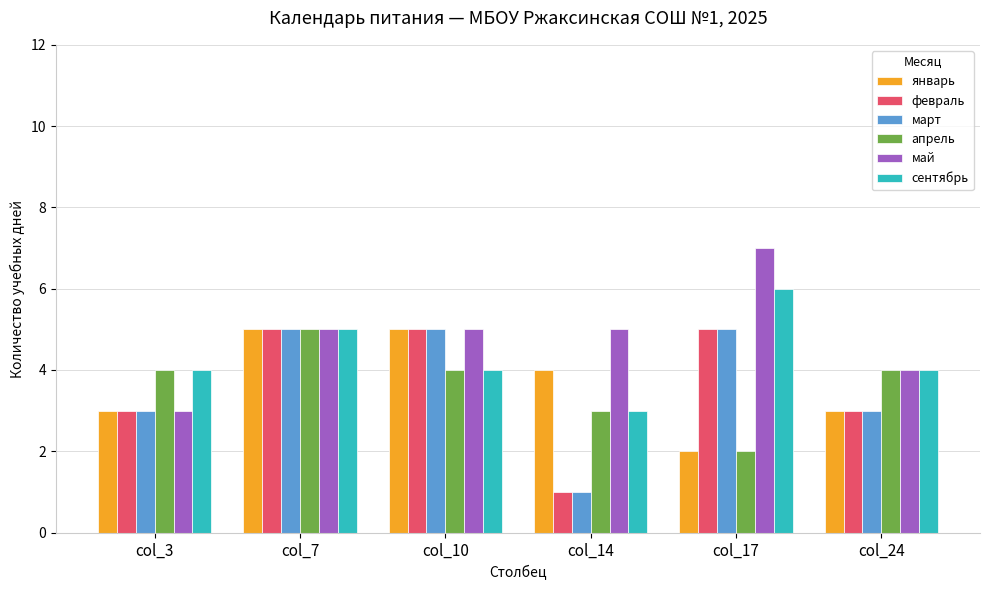

What is the difference between the second highest and minimum values in the май series?

2